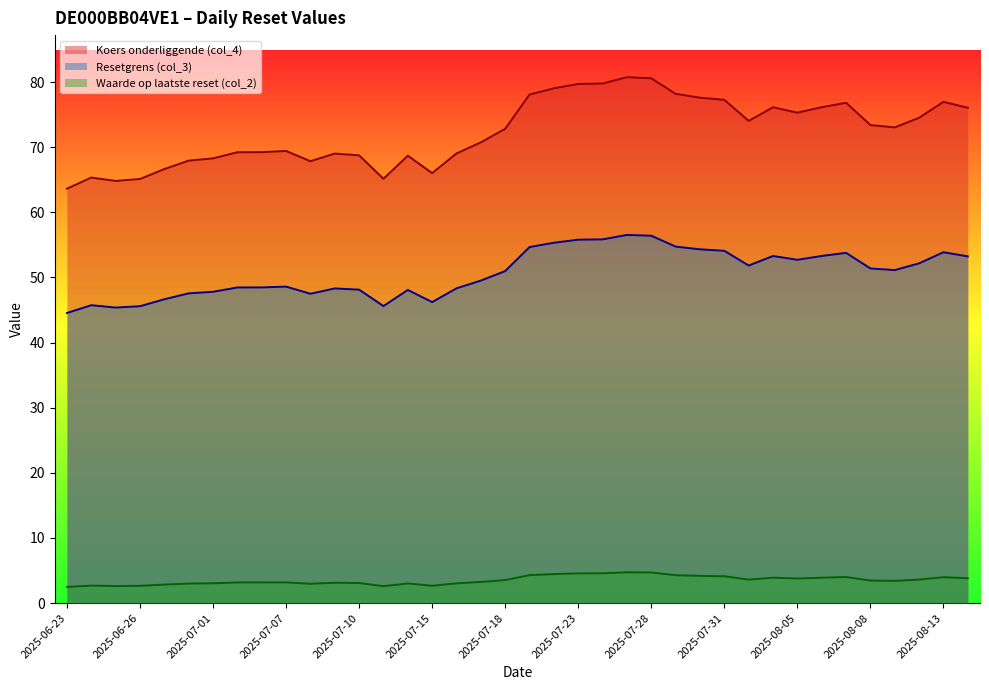

True or false: Waarde op laatste reset (col_2) and Resetgrens (col_3) intersect in this chart.

False